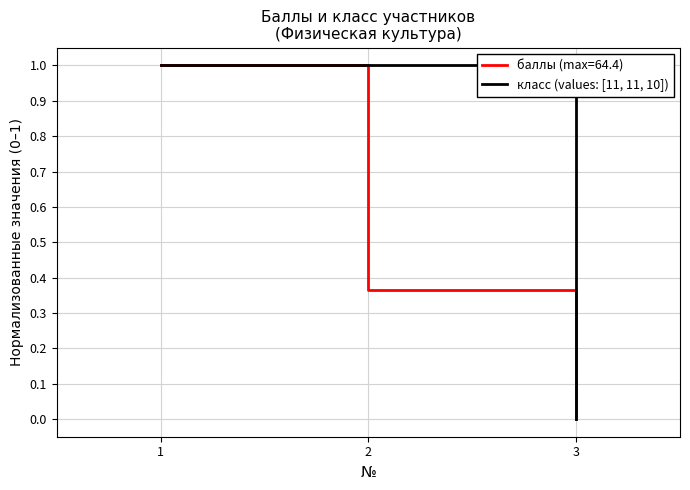

Rank the series by their maximum value, from highest to lowest.

баллы (max=64.4), класс (values: [11, 11, 10])